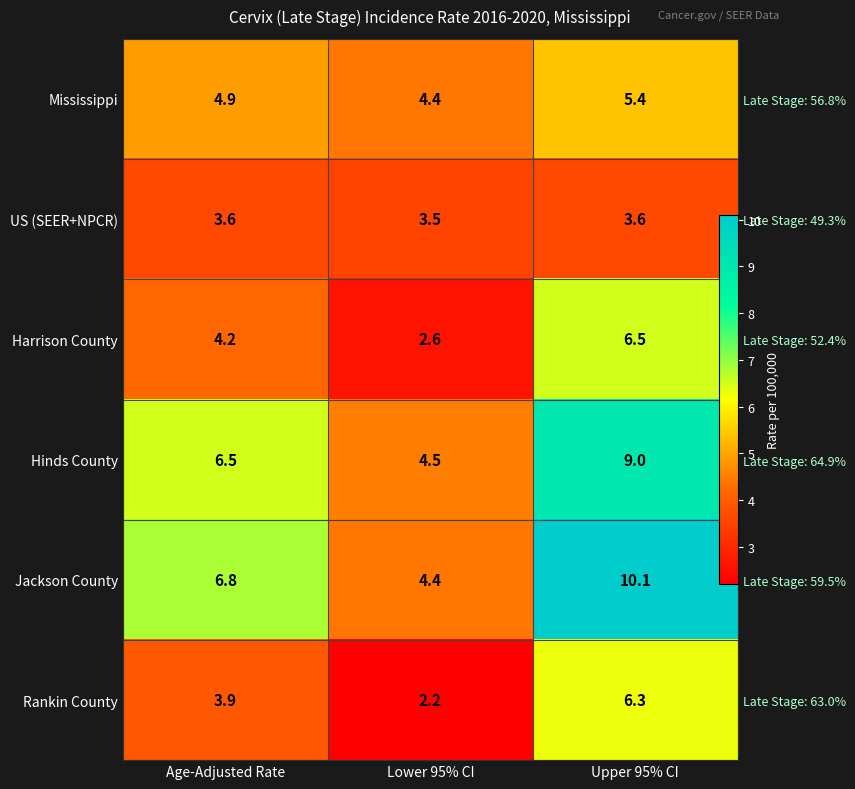

Is the value of Harrison County at Age-Adjusted Rate greater than the value of Rankin County at Age-Adjusted Rate?

Yes